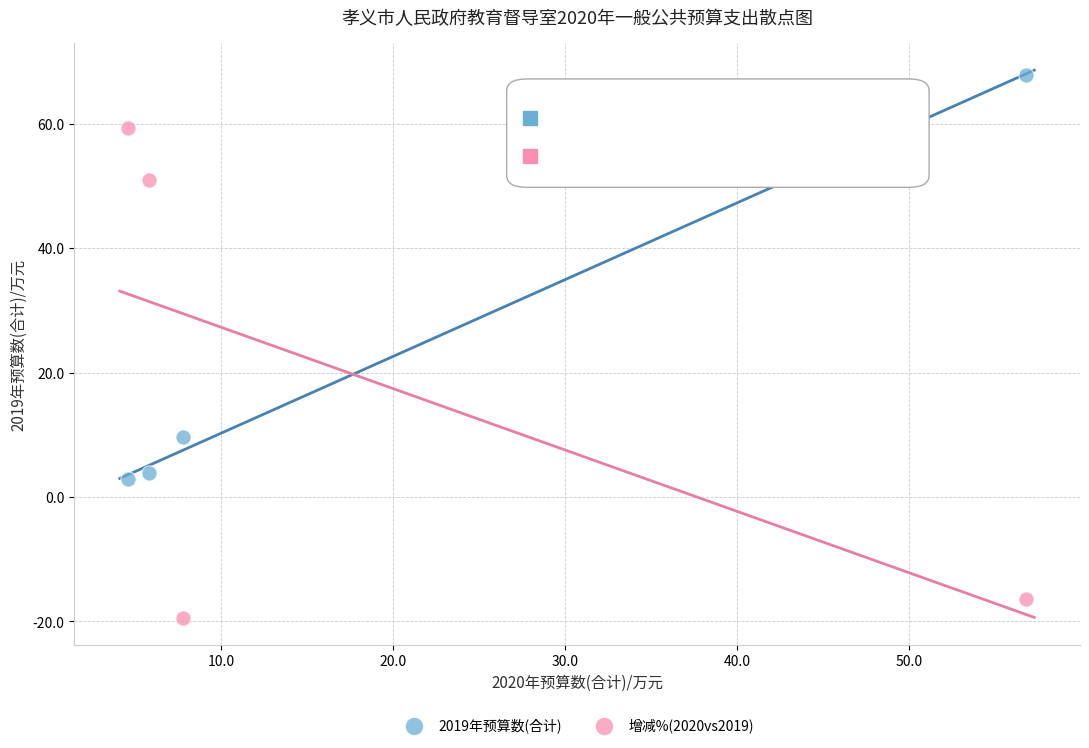

Which series reaches the minimum Y coordinate?

增减%(2020vs2019)